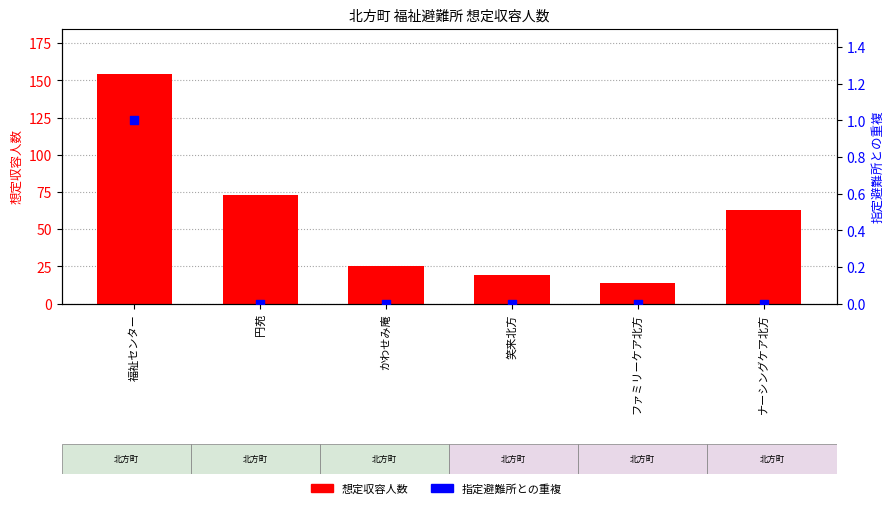

What are all the series names shown in the legend?

想定収容人数, 指定避難所との重複